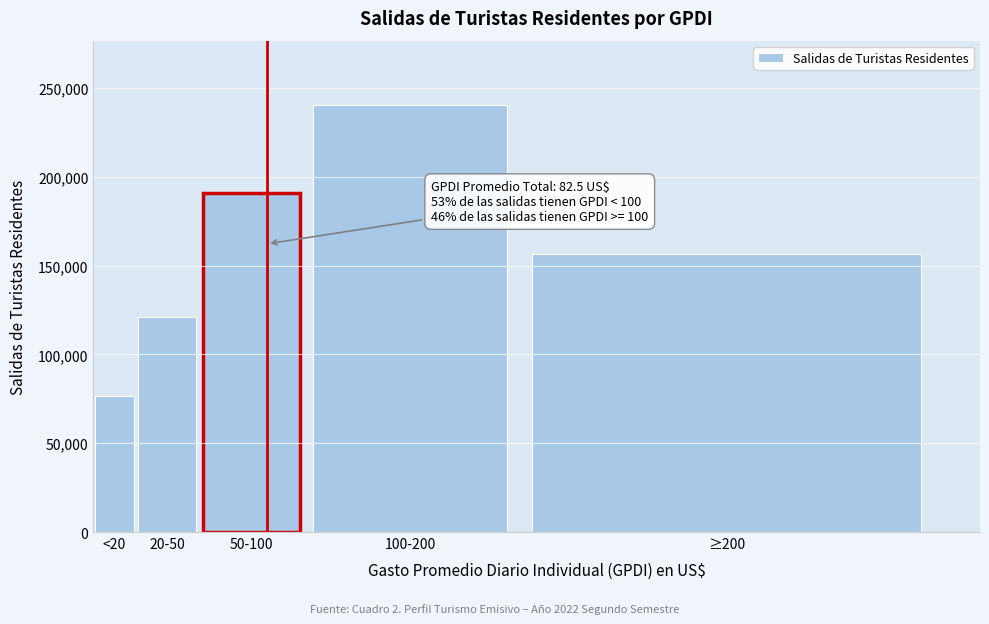

Reading left to right, list all the values displayed in this chart.

76348.5	121199.7	190939.5	240619.0	156337.3